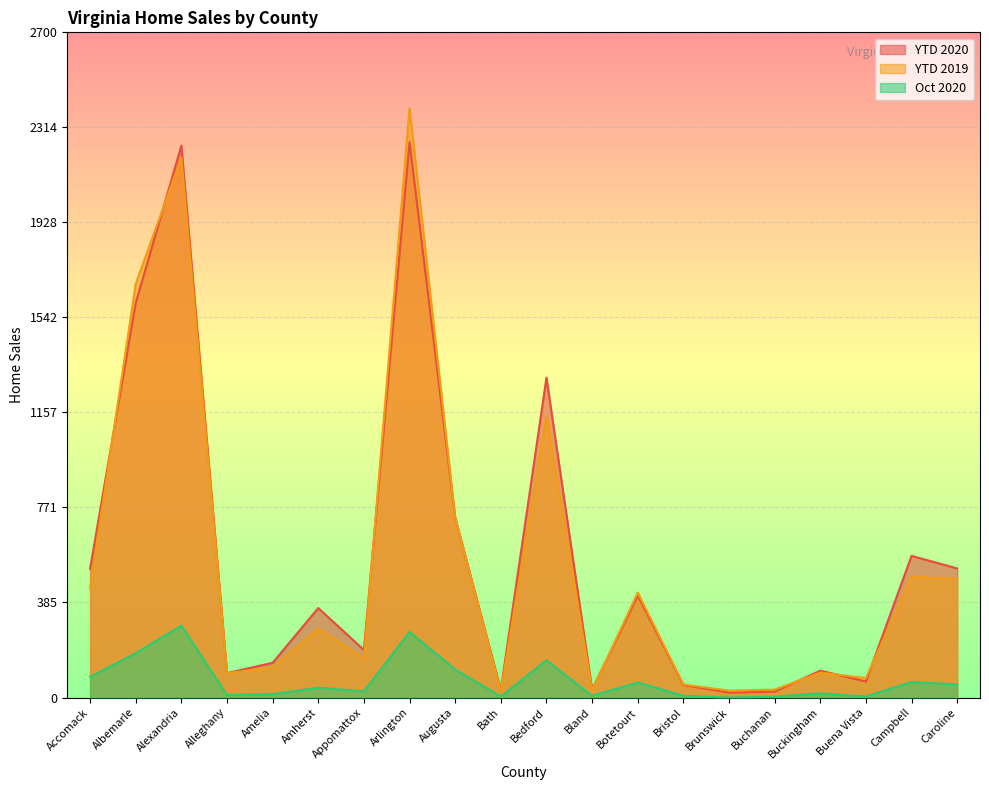

List the series in order of their peak value, highest first.

YTD 2019, YTD 2020, Oct 2020